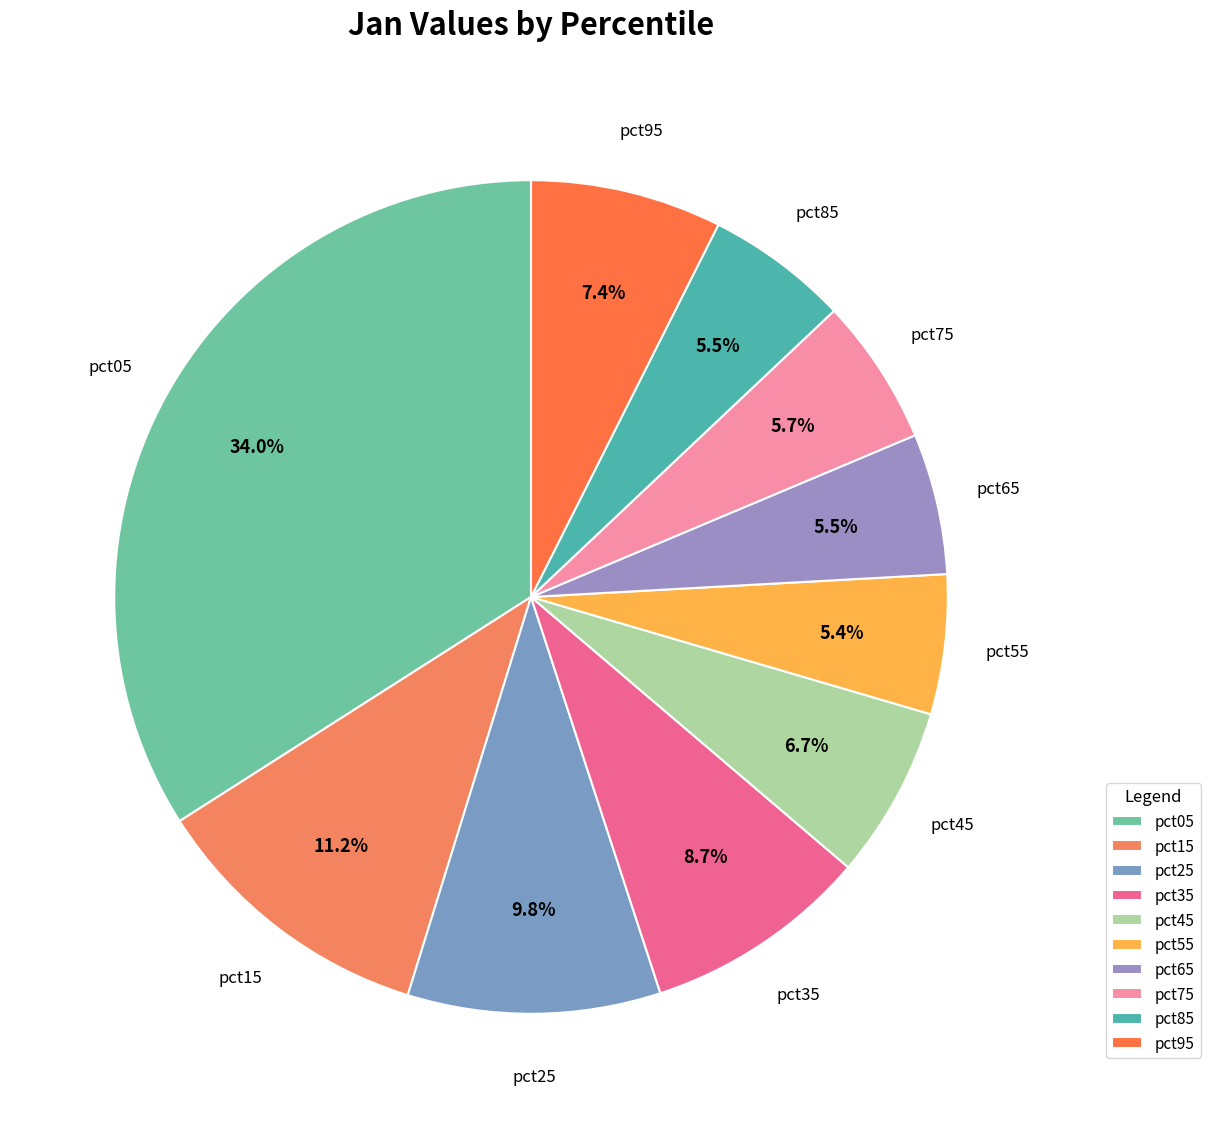

What percentage is the pct05 slice, to the nearest percent?

34%